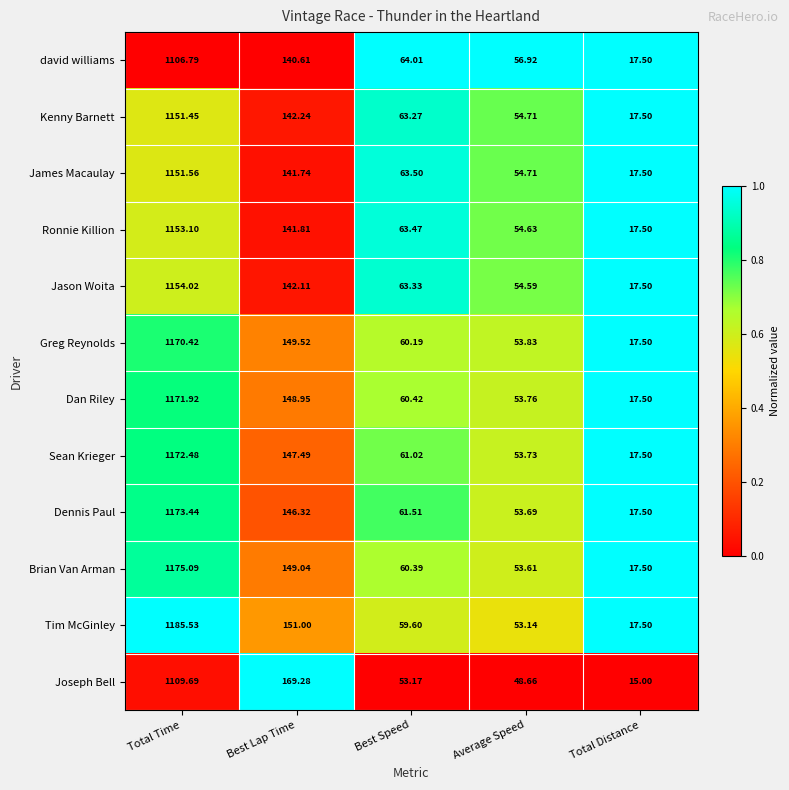

At which label does Brian Van Arman reach its minimum?

Total Distance